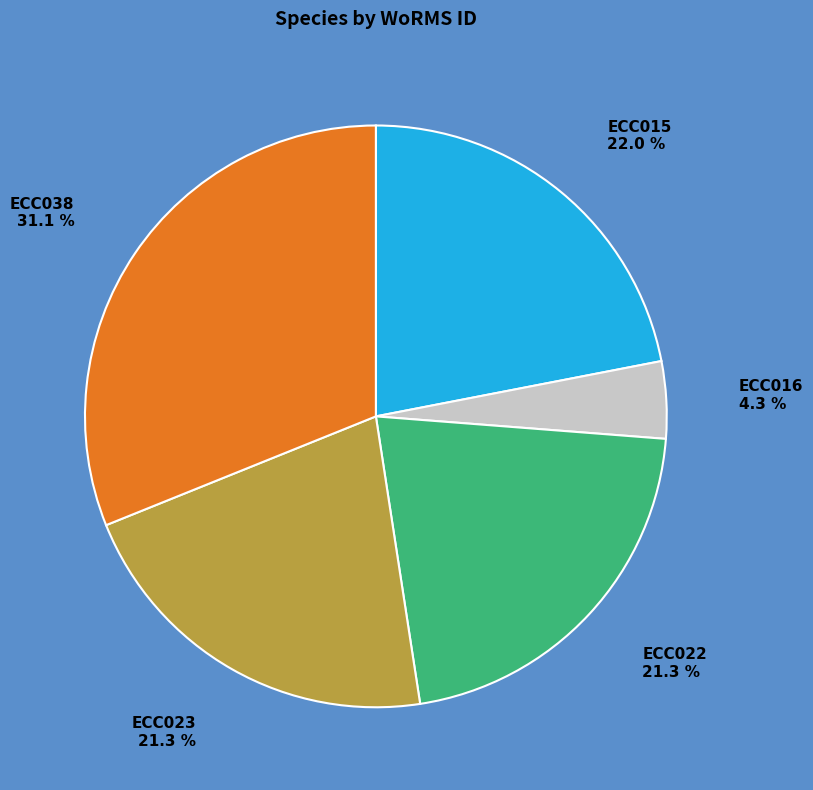

Is it true that ECC023 is 21% of the pie?

True